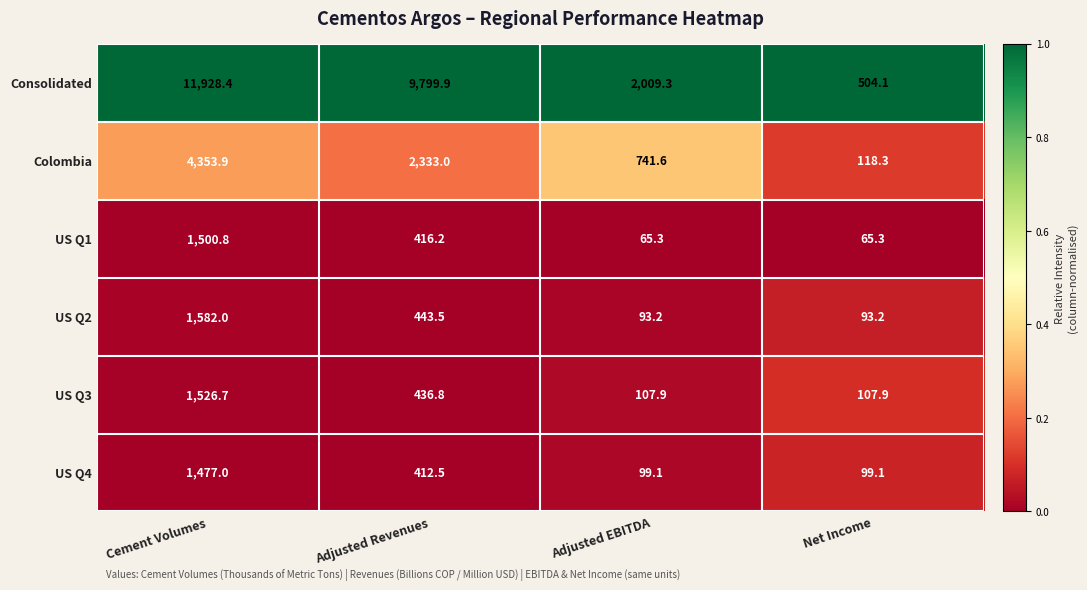

What is the difference between the highest and lowest values at Adjusted EBITDA?

1944.0